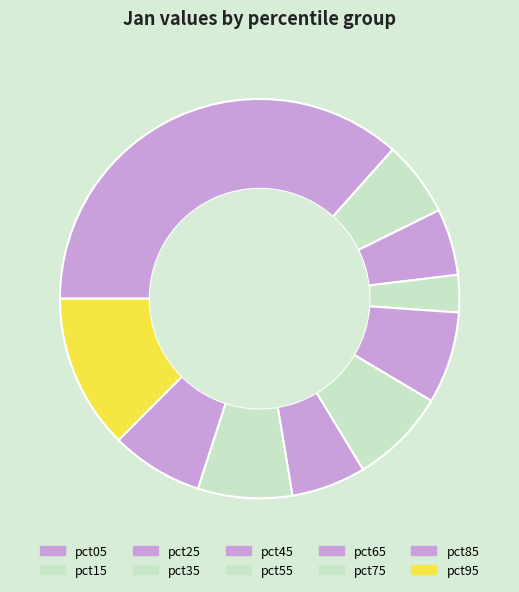

Rank the categories by value from highest to lowest.

pct05, pct95, pct55, pct75, pct85, pct45, pct15, pct65, pct25, pct35